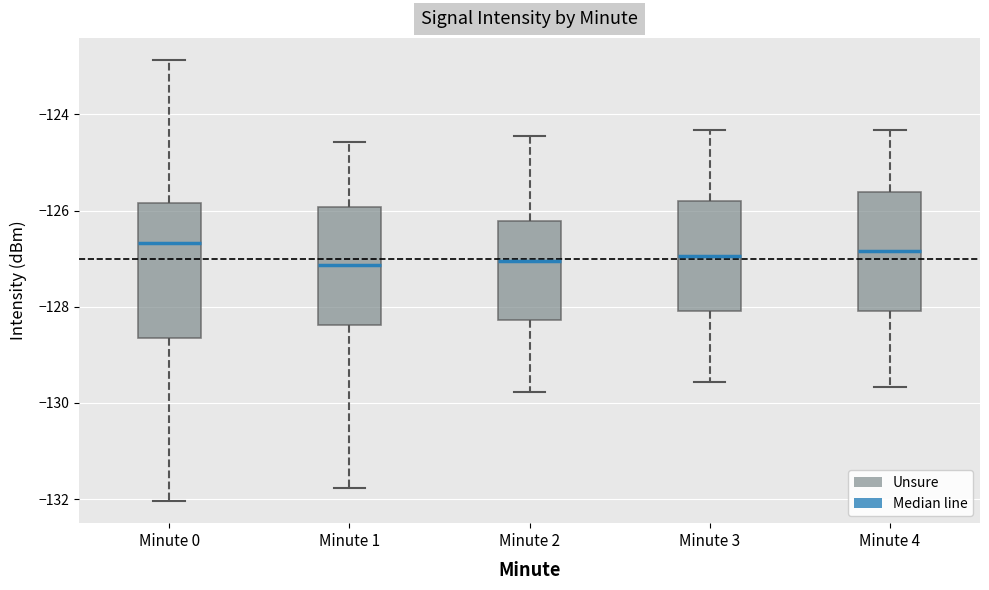

Reading left to right, transcribe this box plot: for each box, give where its median line is, the range the box spans, and where its two whiskers end, as read against the y-axis. The values are not printed on the chart, so give them approximately, as read against the axis.

Minute 0: median -126.6, box -128.6 to -125.8, whiskers -132.0 to -122.8
Minute 1: median -127.2, box -128.4 to -126.0, whiskers -131.8 to -124.6
Minute 2: median -127.0, box -128.2 to -126.2, whiskers -129.8 to -124.4
Minute 3: median -127.0, box -128.0 to -125.8, whiskers -129.6 to -124.4
Minute 4: median -126.8, box -128.0 to -125.6, whiskers -129.6 to -124.4